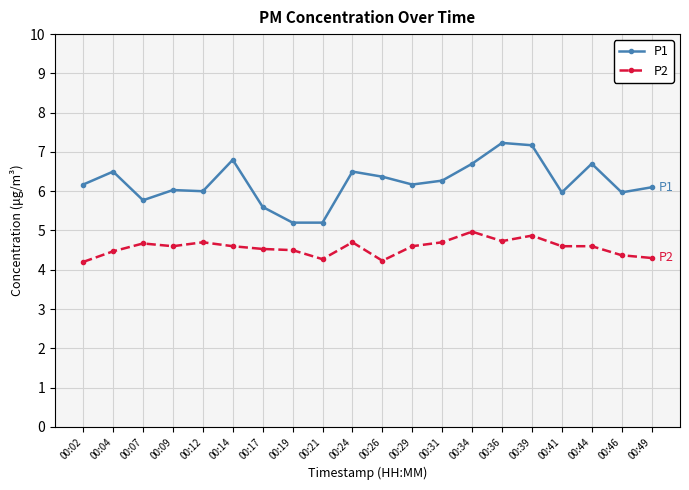

True or false: P2 and P1 intersect in this chart.

False